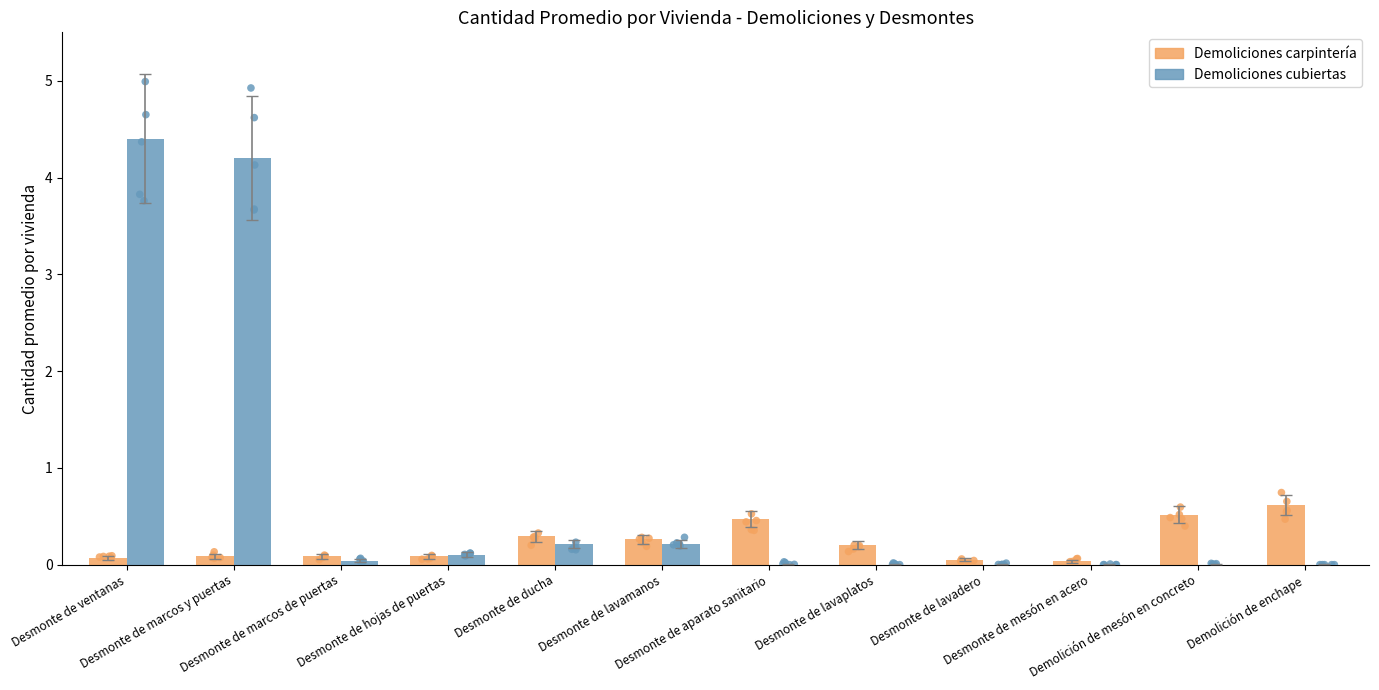

What is the total value across all series at Desmonte de lavaplatos?

0.2